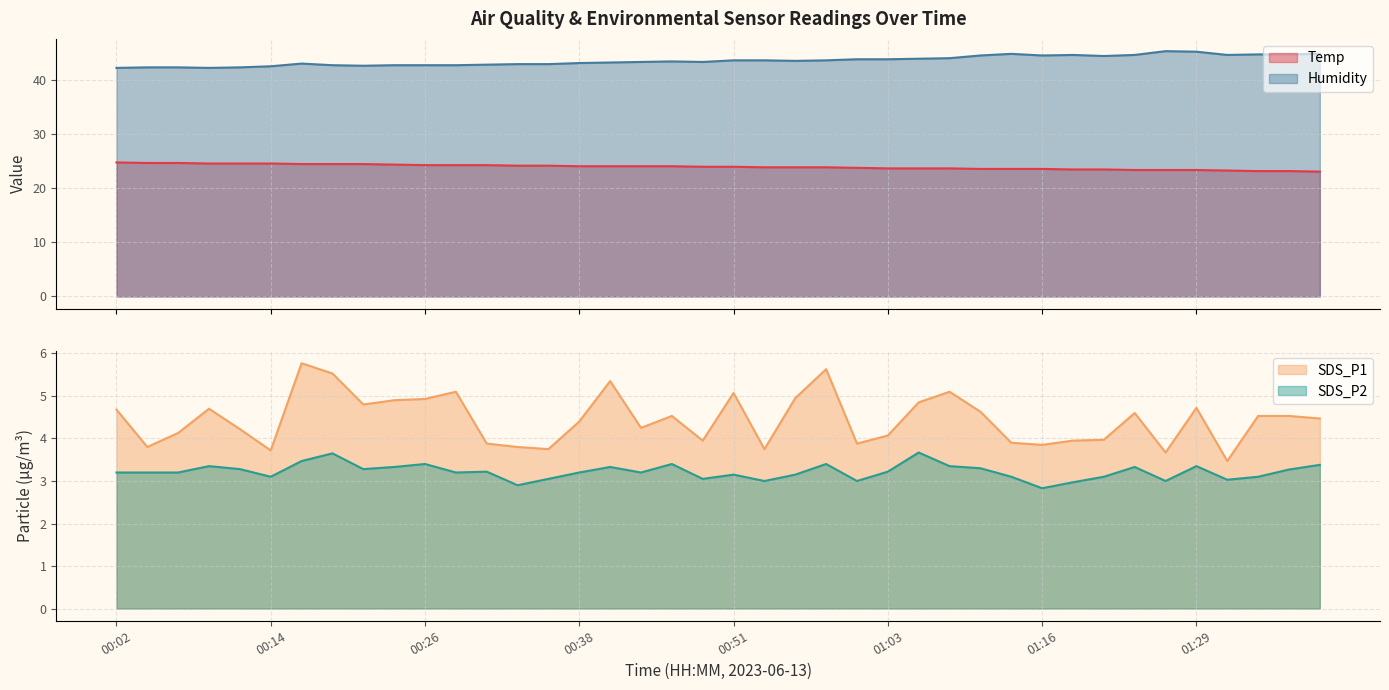

What is the greatest value displayed?

45.4